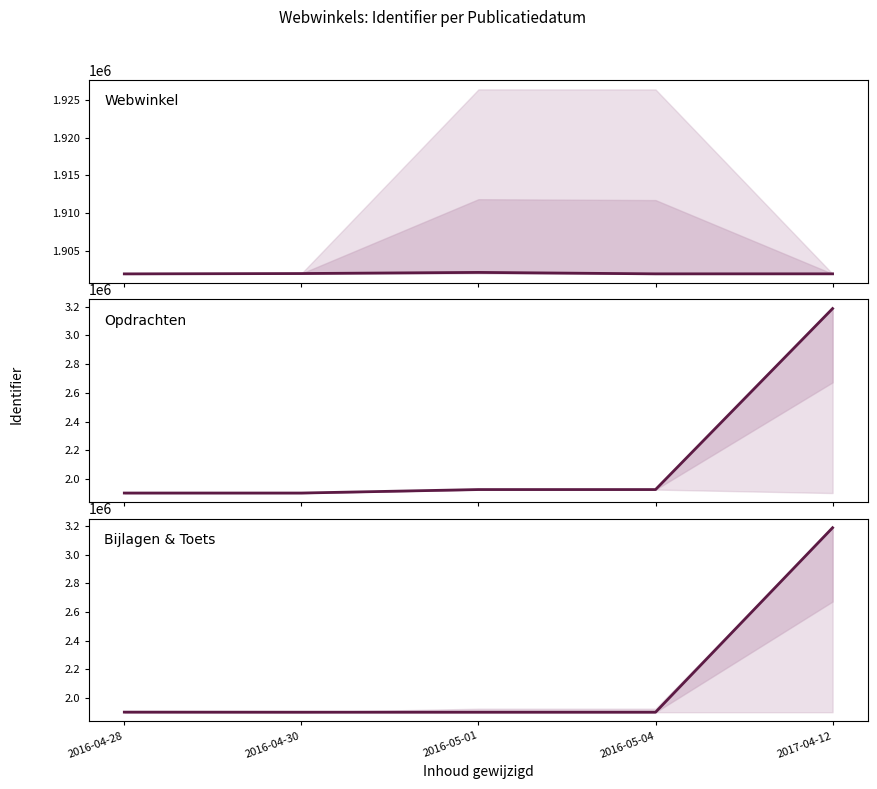

What is the approximate value of Bijlagen & Toets at 2016-05-01?

1901904